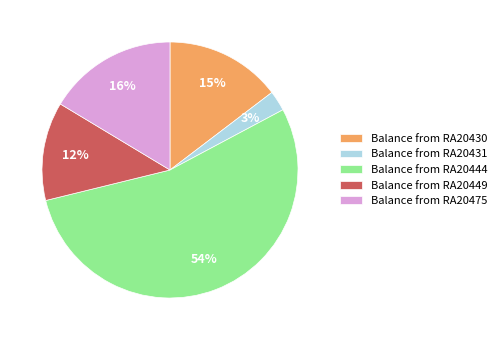

Is the sum of Balance from RA20449 and Balance from RA20430 greater than half?

No